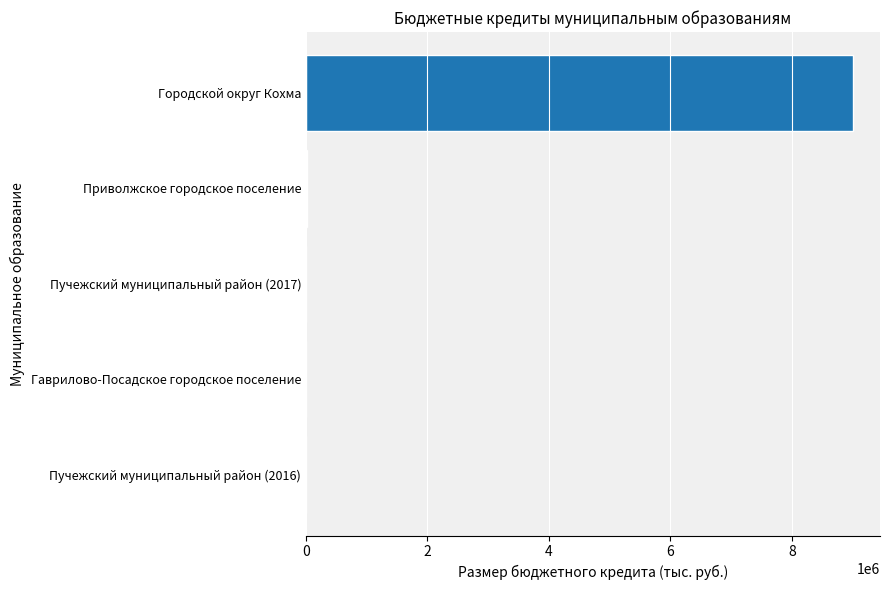

How many categories are shown in the chart?

5